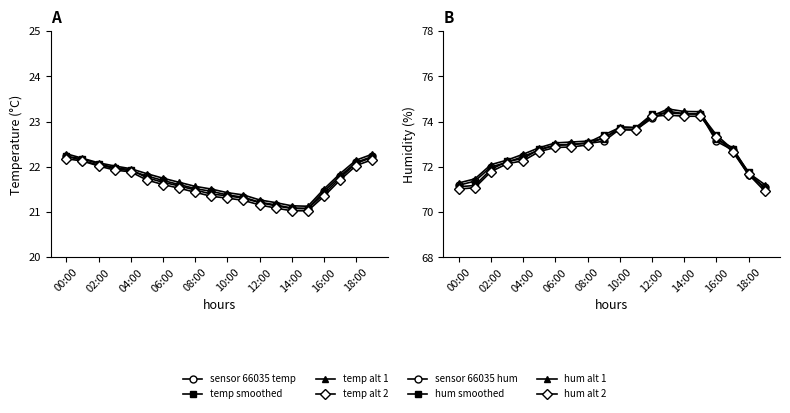

How many interior local peaks does the humidity_smooth series have?

2